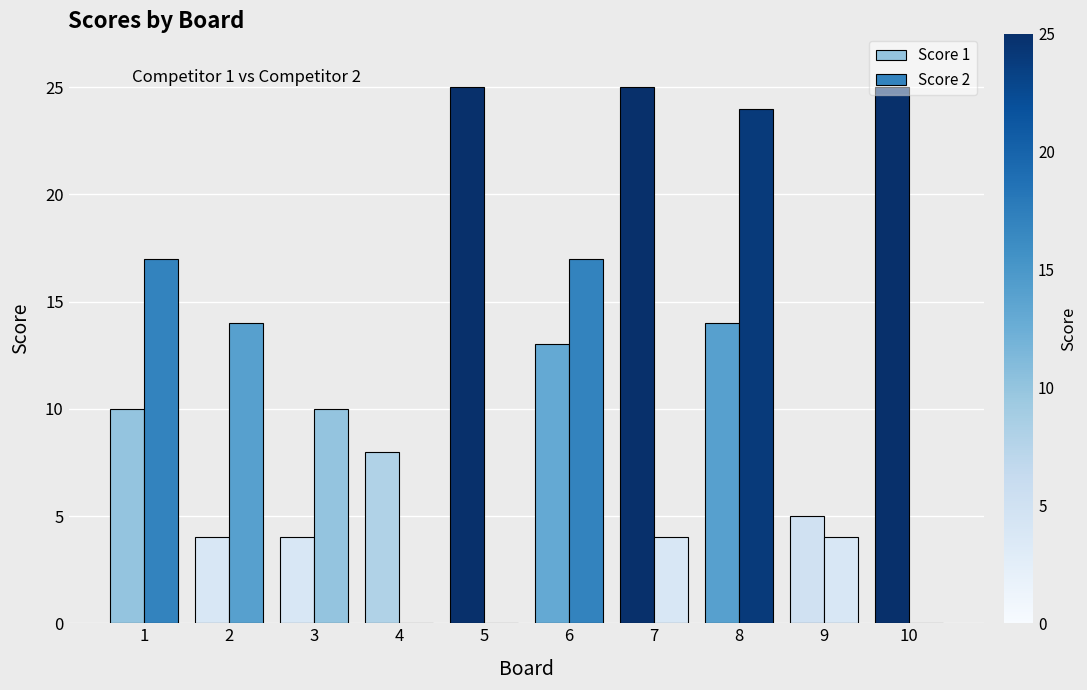

How many categories are shown in the chart?

10